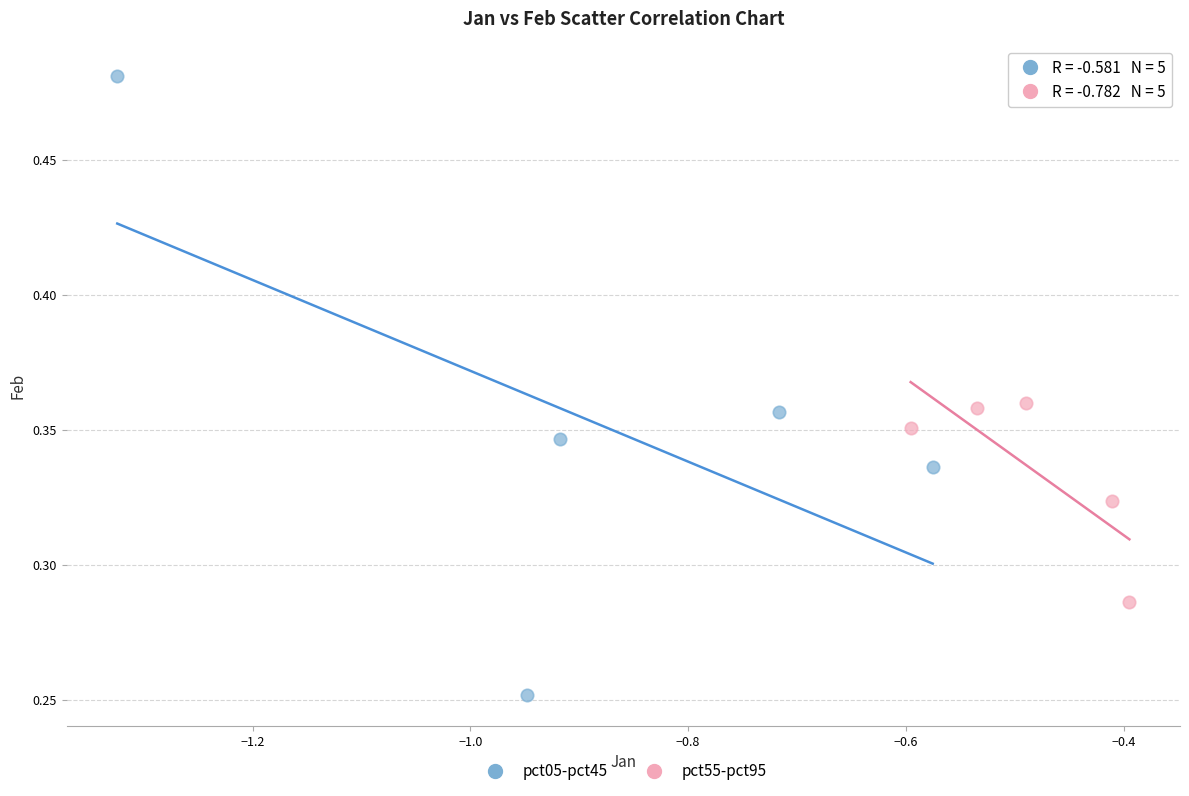

Which series has the widest spread of Y values?

pct05-pct45